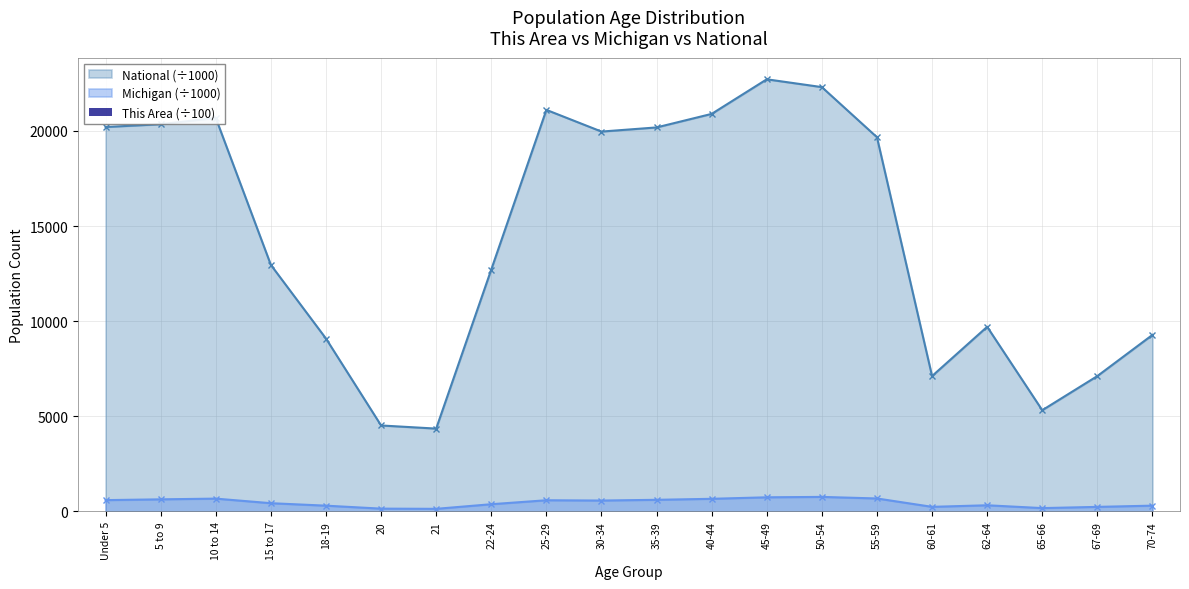

What is the maximum value for National (÷1000)?

22708.6